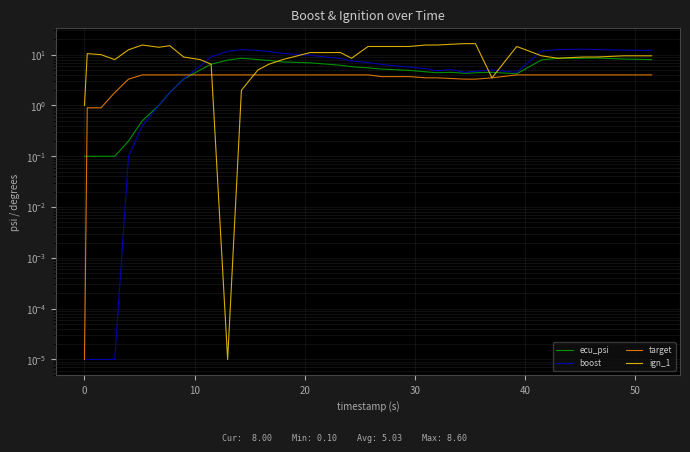

How many interior local valleys does the boost series have?

3